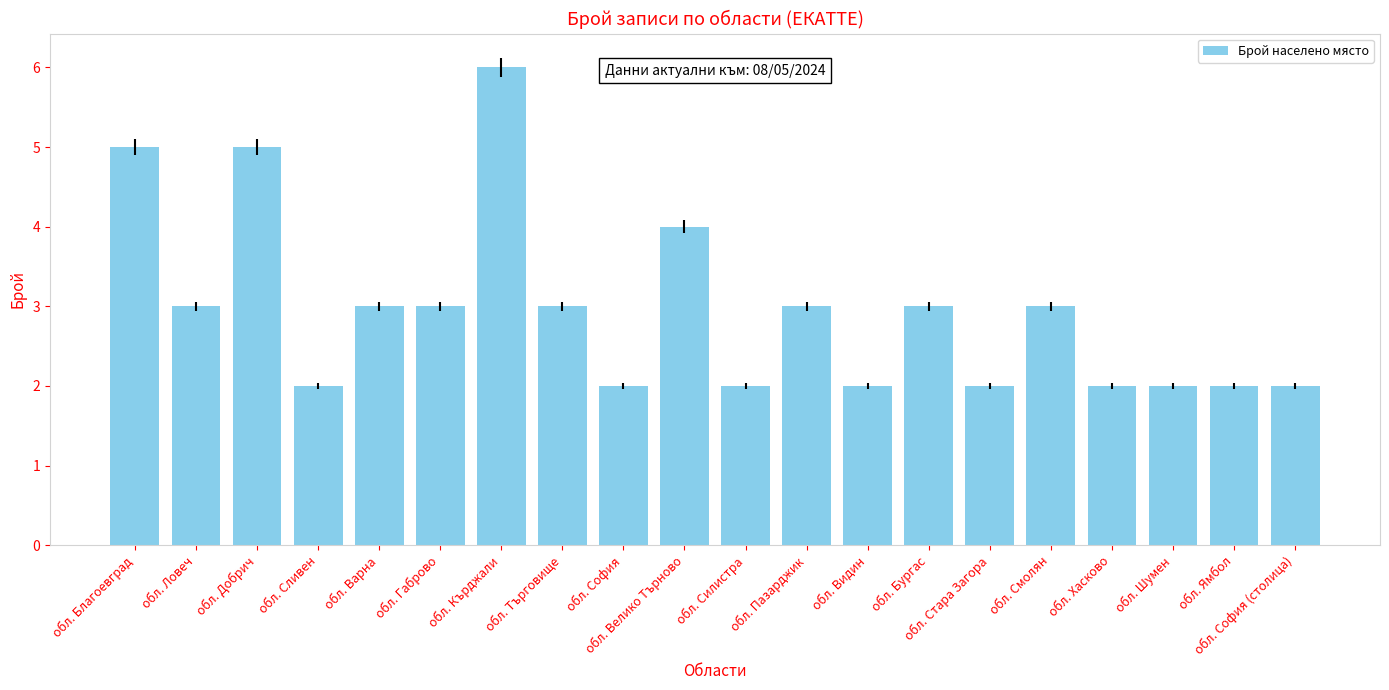

What is the sum of all values?

59